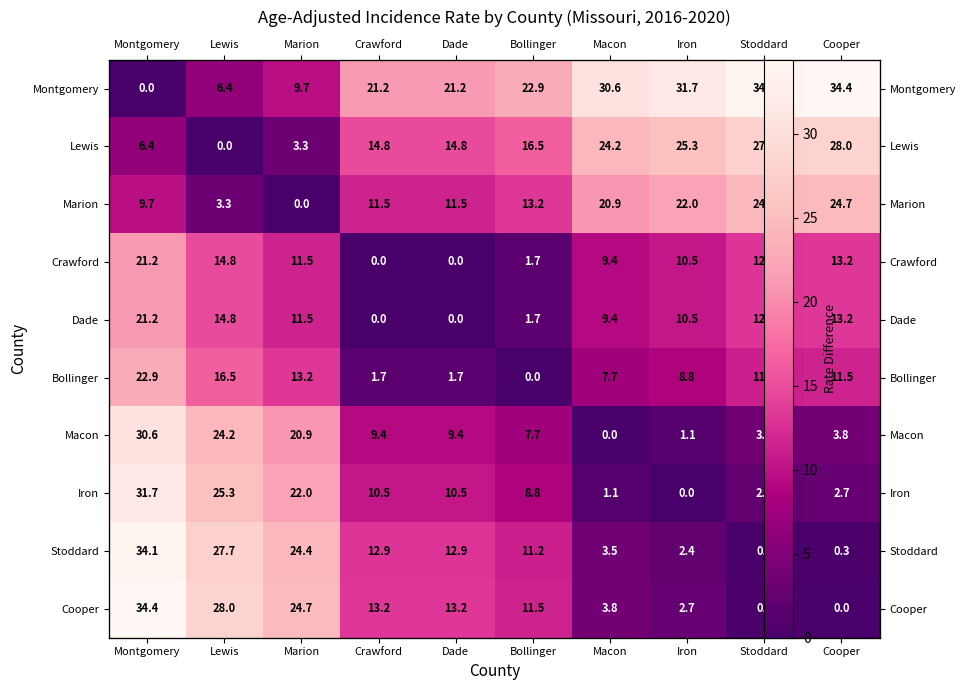

How many values in the Montgomery series are below 22?

5